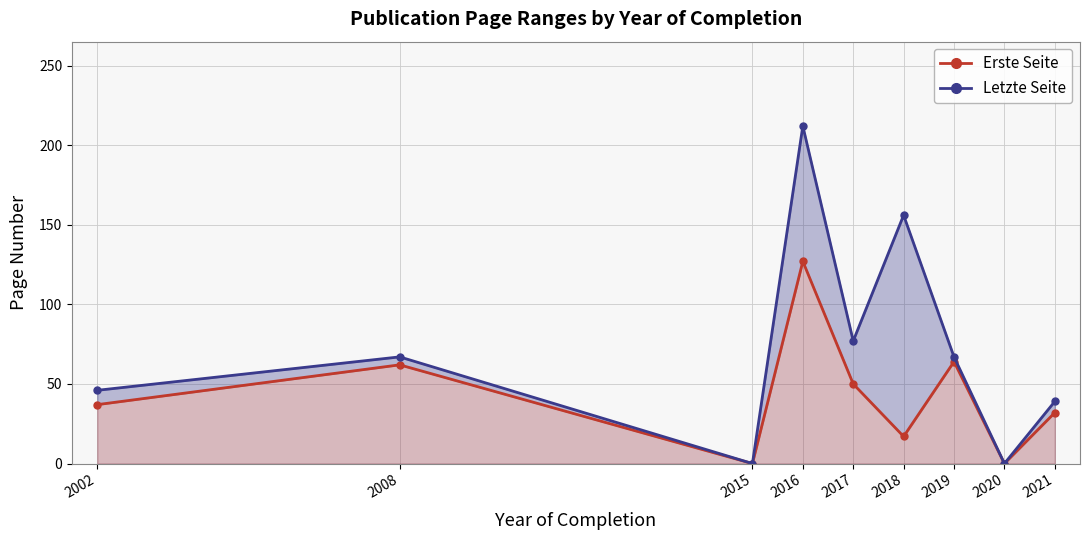

At which label does Erste Seite reach its peak?

2016